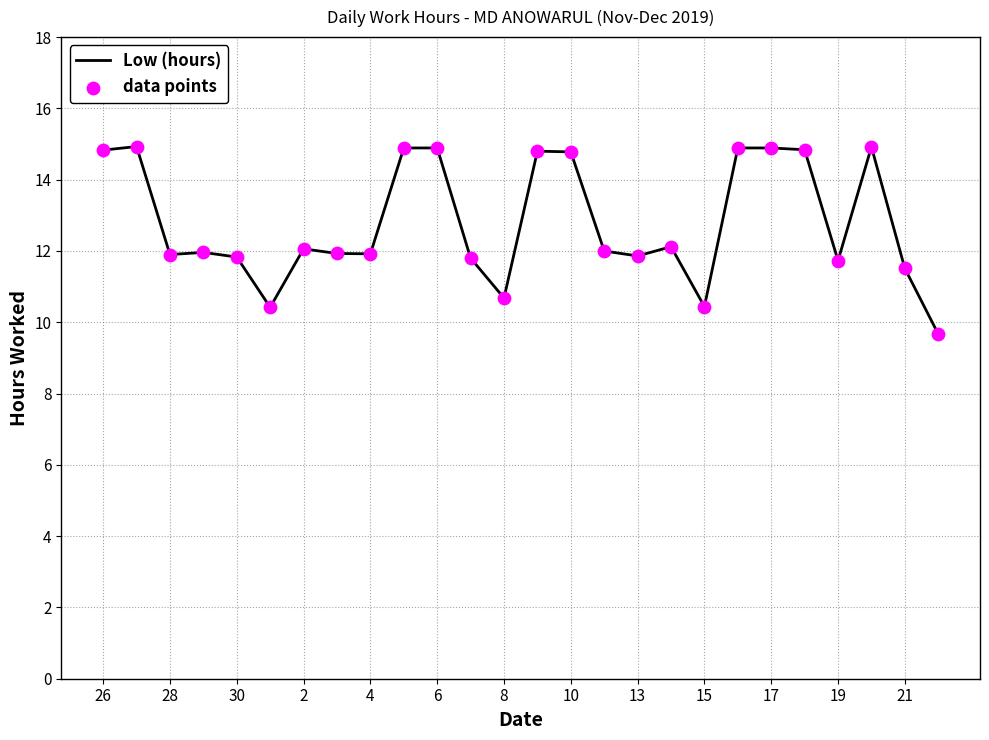

What is the difference between the maximum and minimum values?

5.3